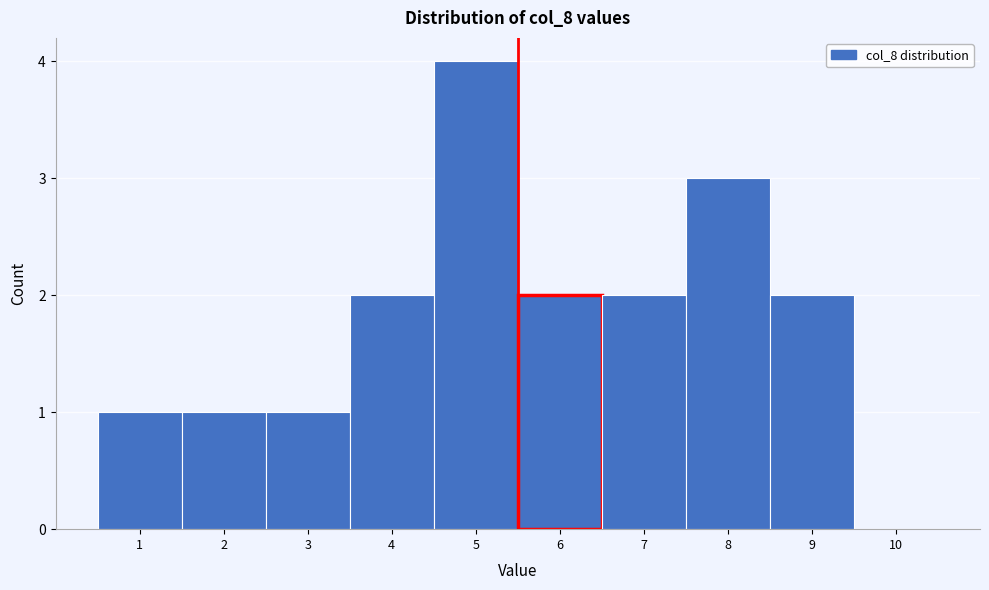

How tall is the bar that spans 0.5 to 1.5 on the x-axis? The values are not printed on the chart, so give them approximately, as read against the axis.

1